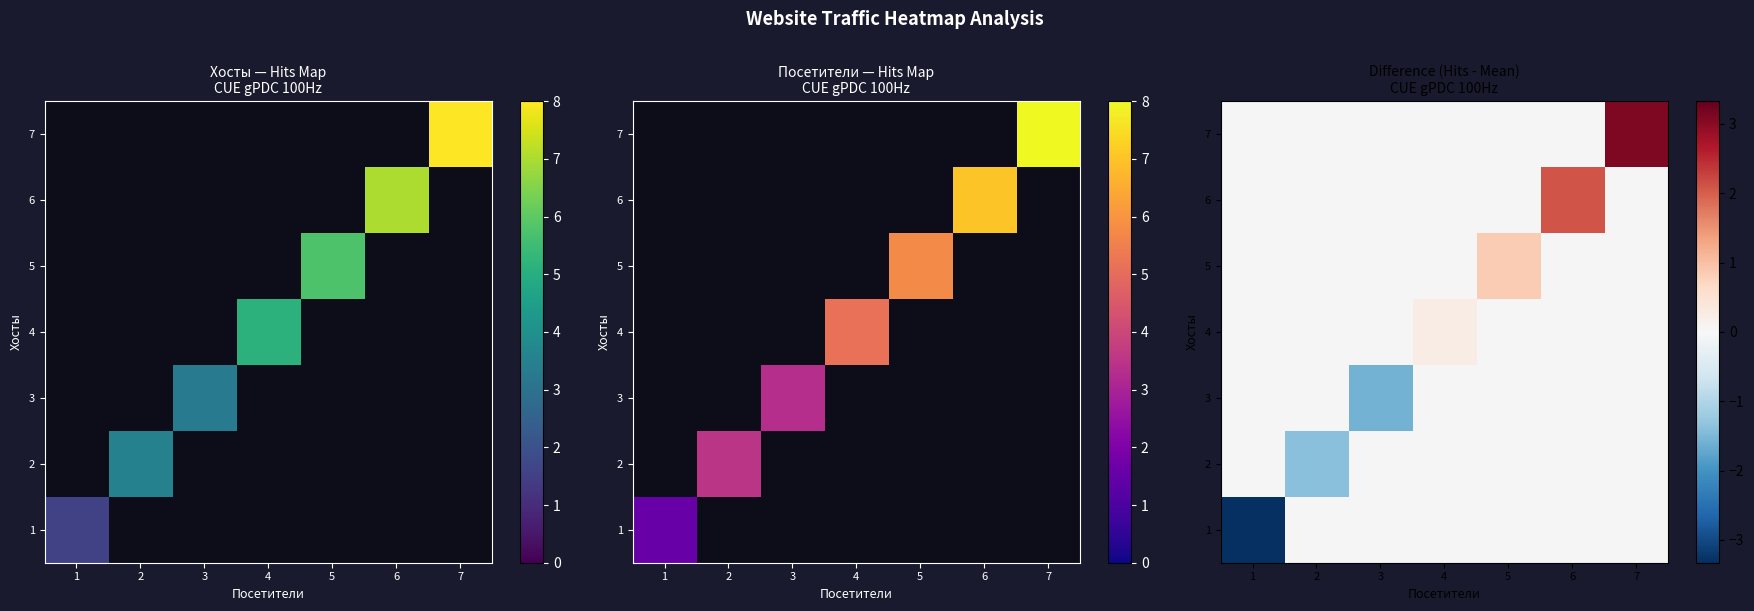

Is the value of row_0 at 1 greater than the value of row_1 at 6?

No